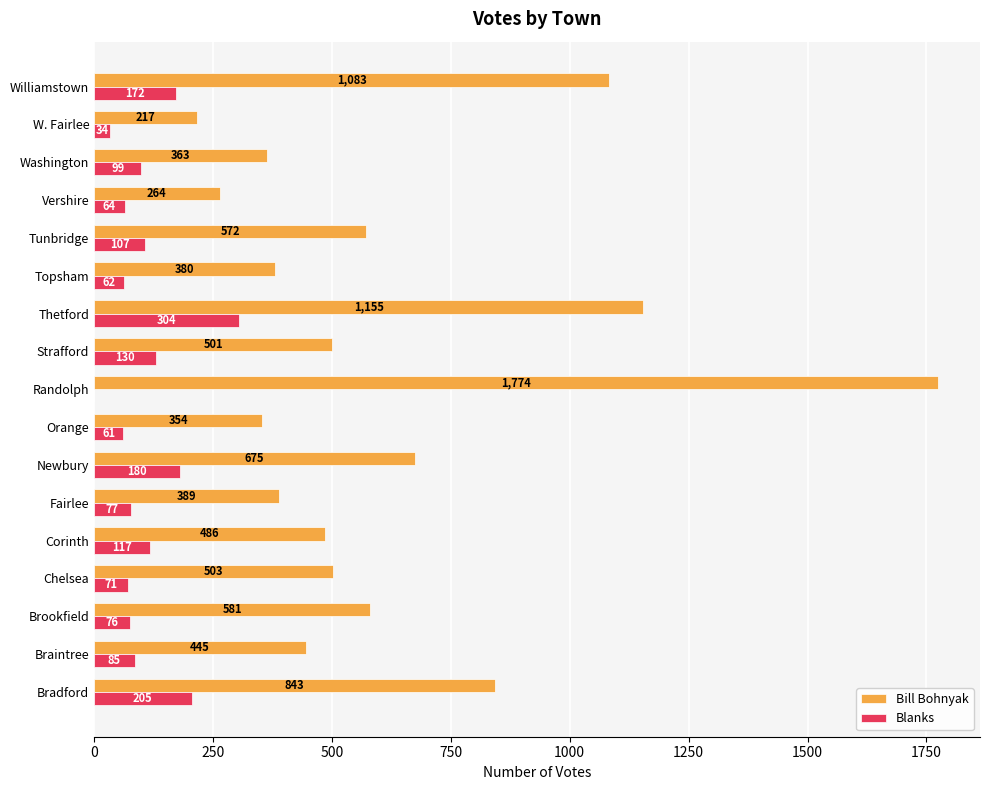

The value of Bill Bohnyak at Washington is 596. True or false?

False